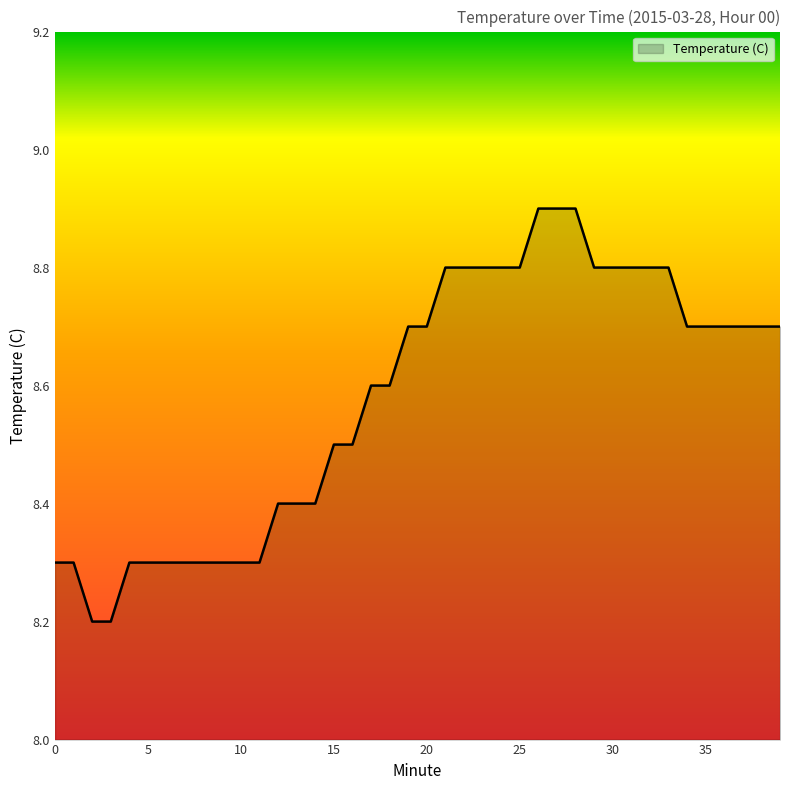

What is the sum of all values?

343.1